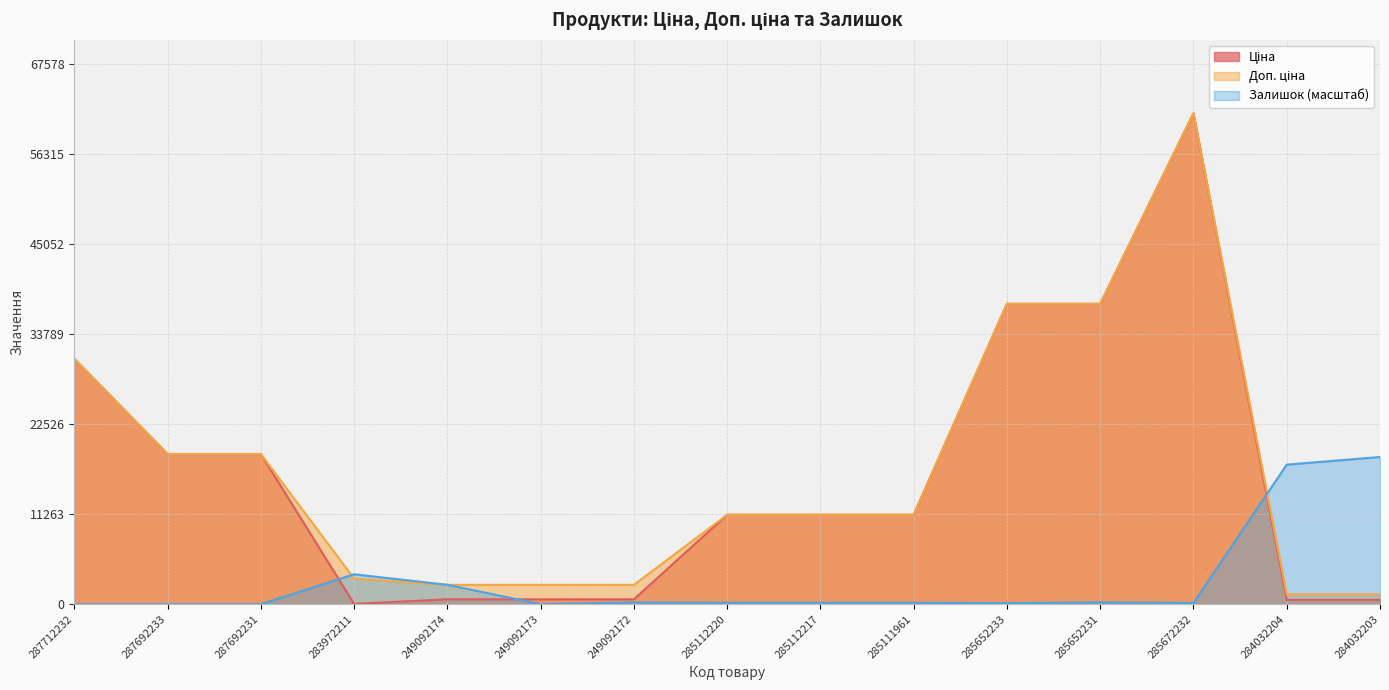

At which label does Ціна reach its peak?

285672232